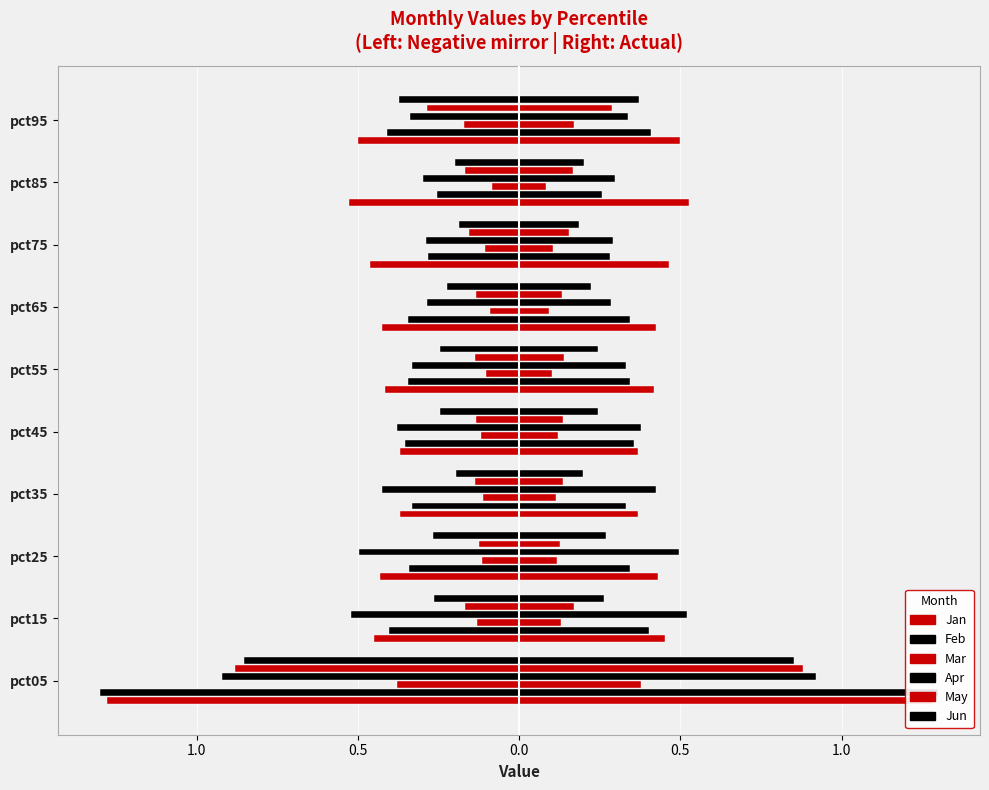

What is the difference between the Jan values at pct05 and pct25?

0.8